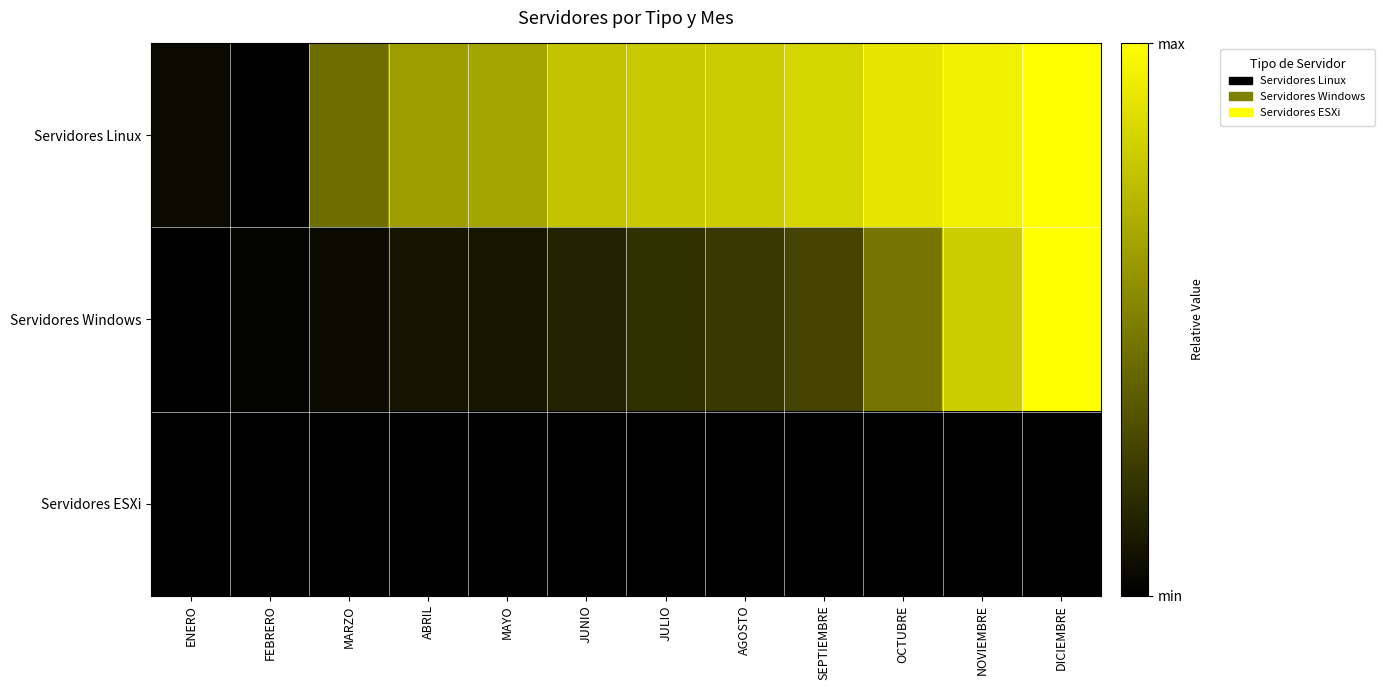

What is the total value across all series at DICIEMBRE?

2.0